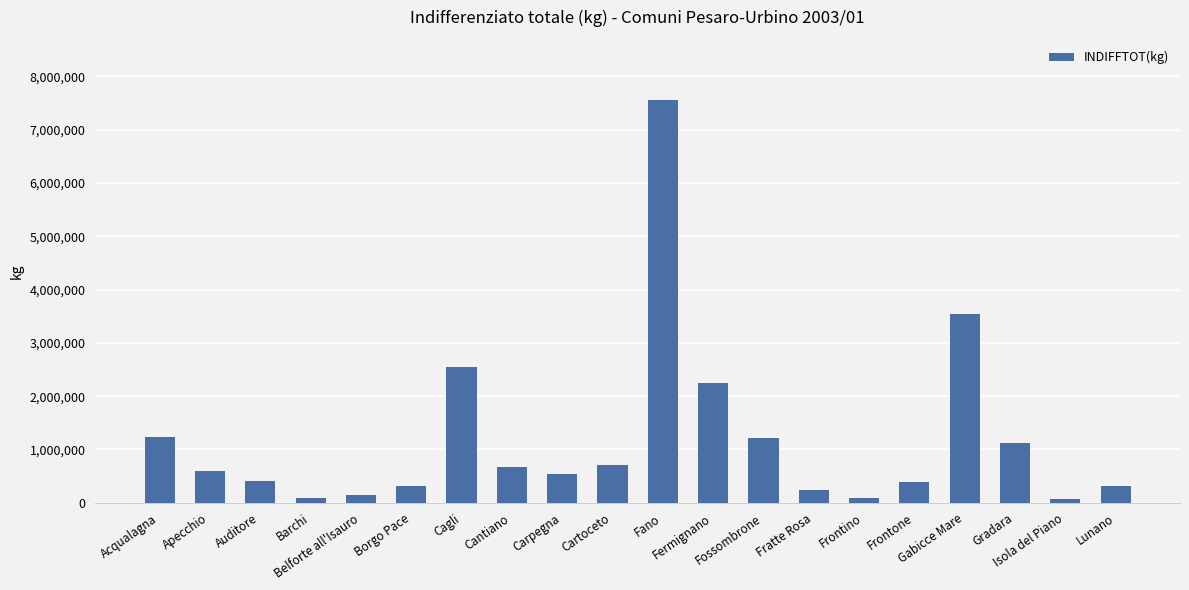

Which has a higher value, Fermignano or Auditore?

Fermignano